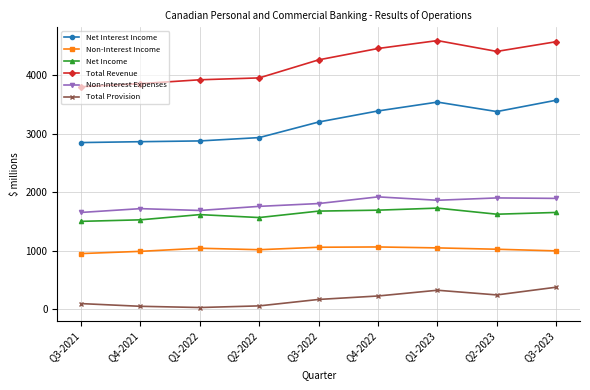

Between Q3-2022 and Q1-2023, which series saw the biggest shift?

Net Interest Income